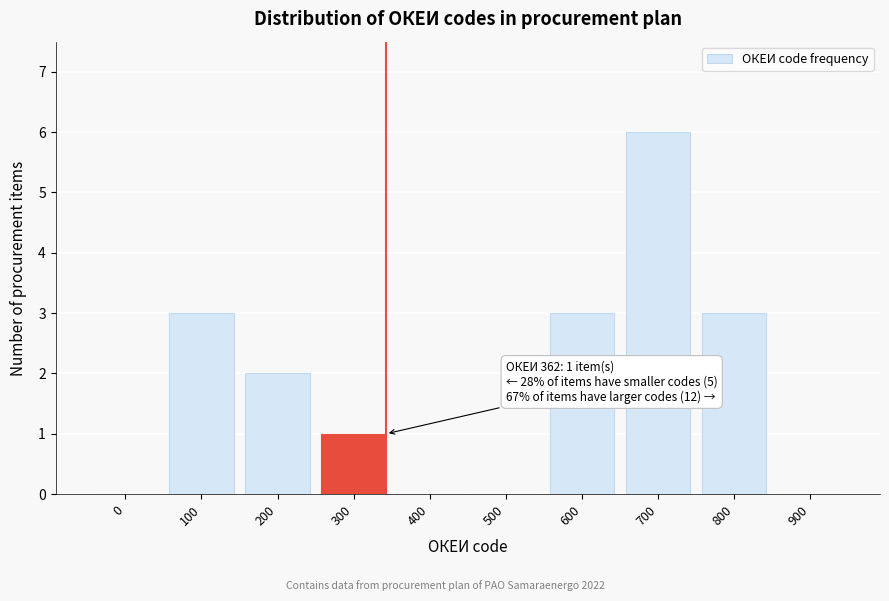

Reading right to left, extract all data points from this chart.

900=0	800=3	700=6	600=3	500=0	400=0	300=1	200=2	100=3	0=0